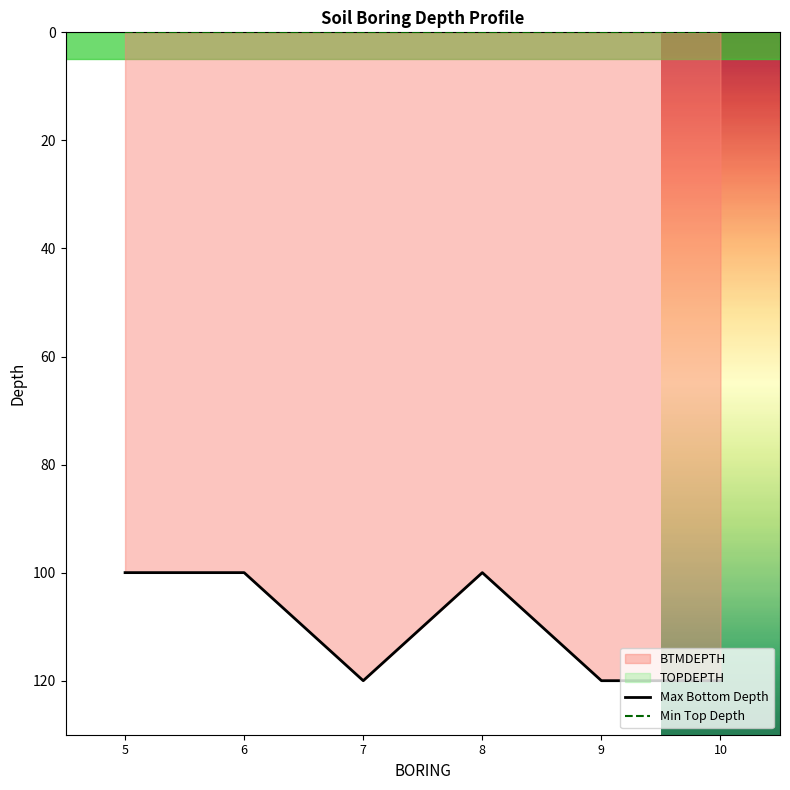

True or false: Max Bottom Depth and Min Top Depth intersect in this chart.

False